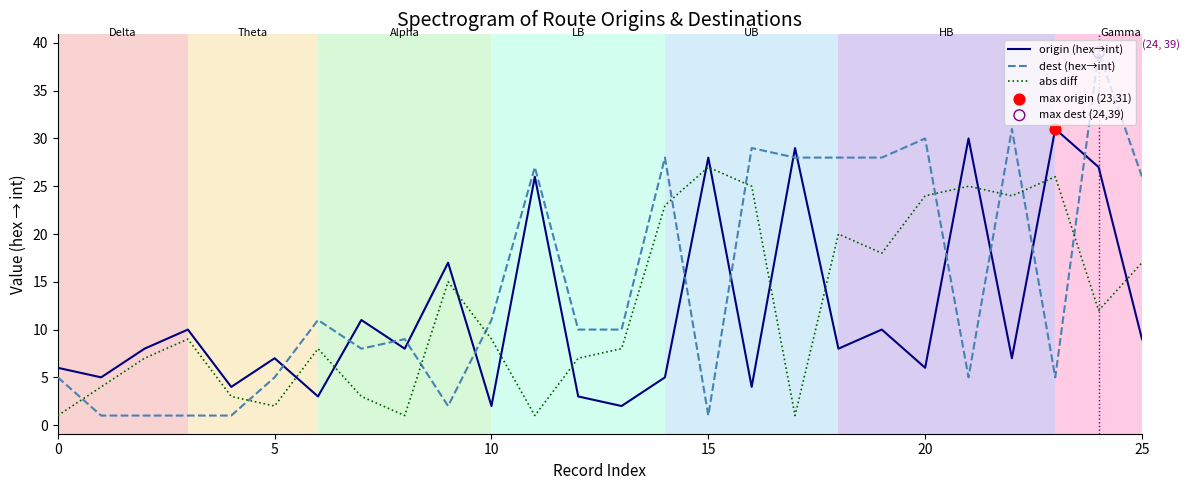

Which series has the largest range (max minus min)?

dest (hex→int)